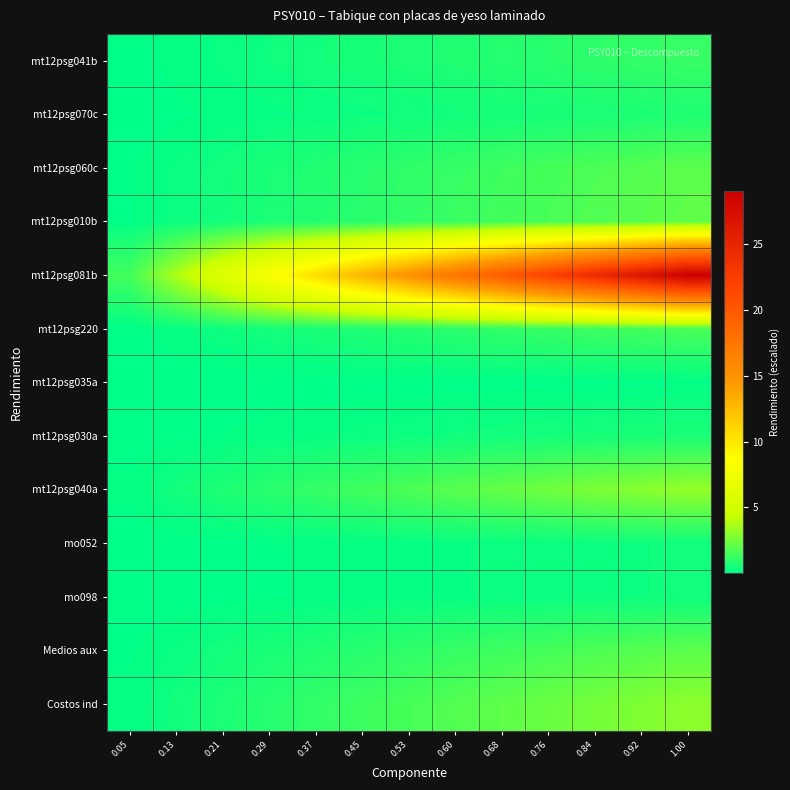

What is the total value across all series at 0.45?

20.6